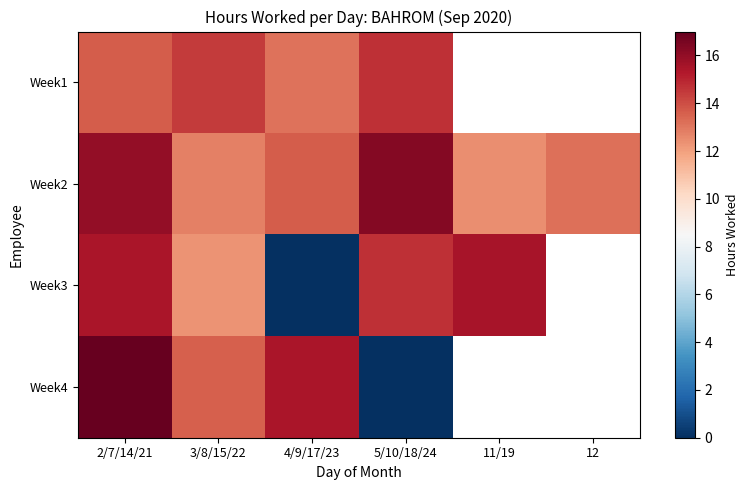

Is it true that Week2 equals 5.0 at 4/9/17/23?

False